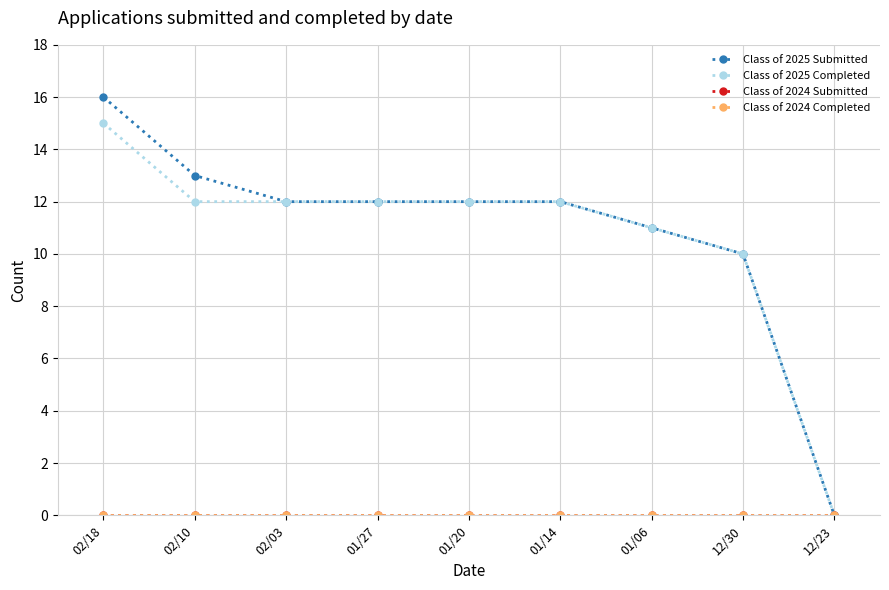

Does the chart have visible grid lines?

Yes